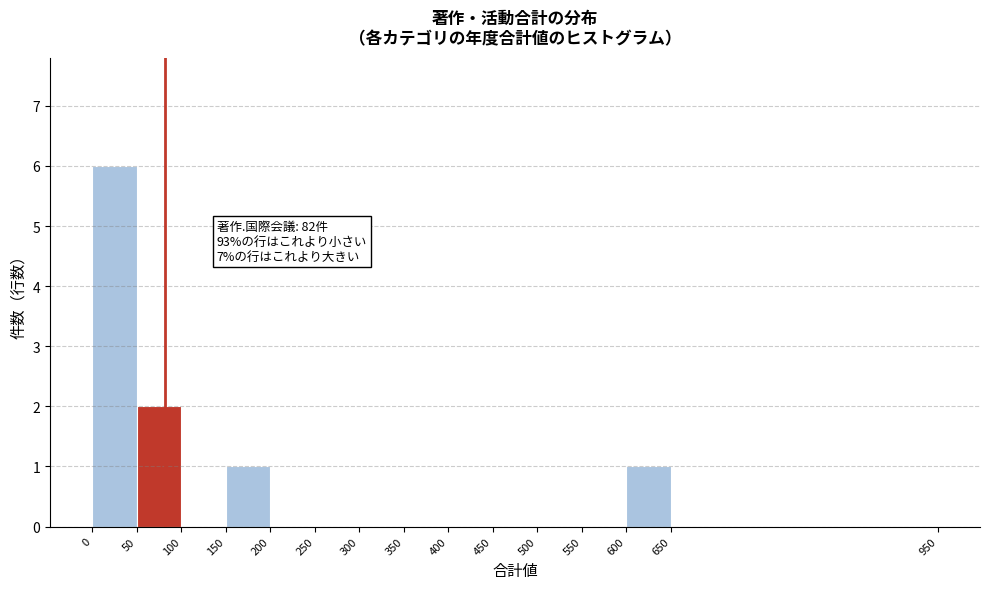

Which range on the x-axis has the tallest bar?

0 to 50